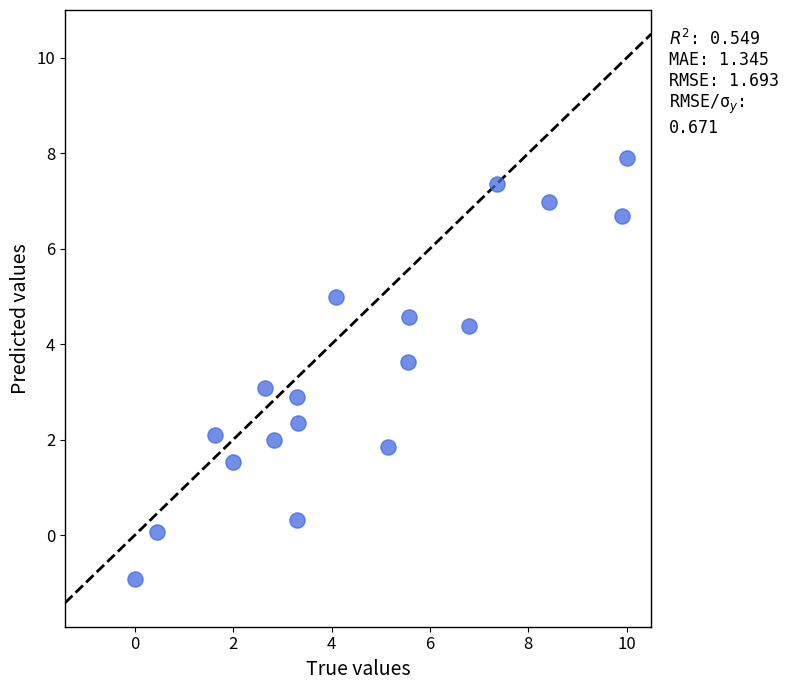

What is the range of X values (max minus min)?

10.0